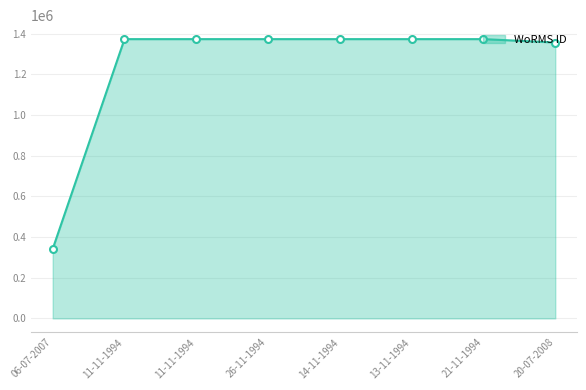

Is this an area chart (filled region under the line)?

Yes